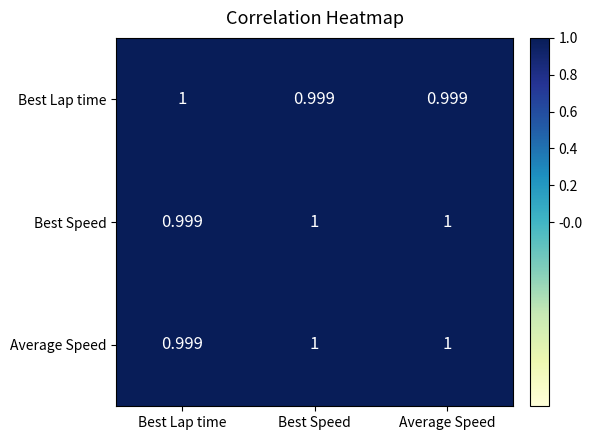

At which label is Average Speed closest to 0?

Best Lap time